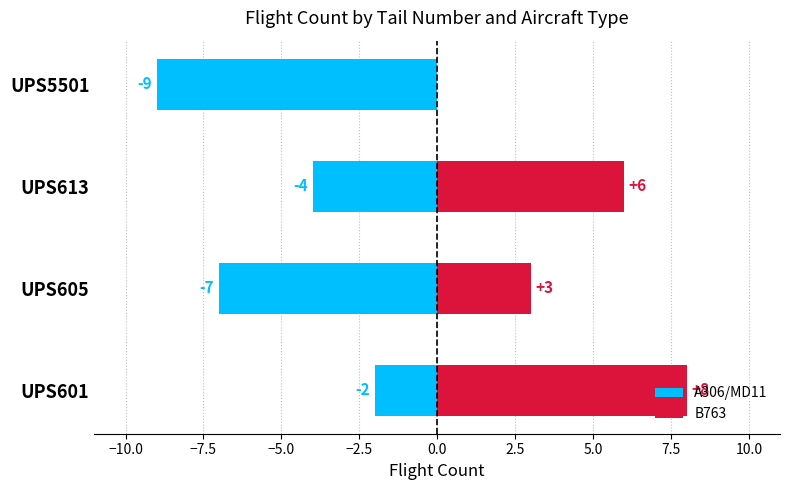

Which series has the largest range (max minus min)?

B763